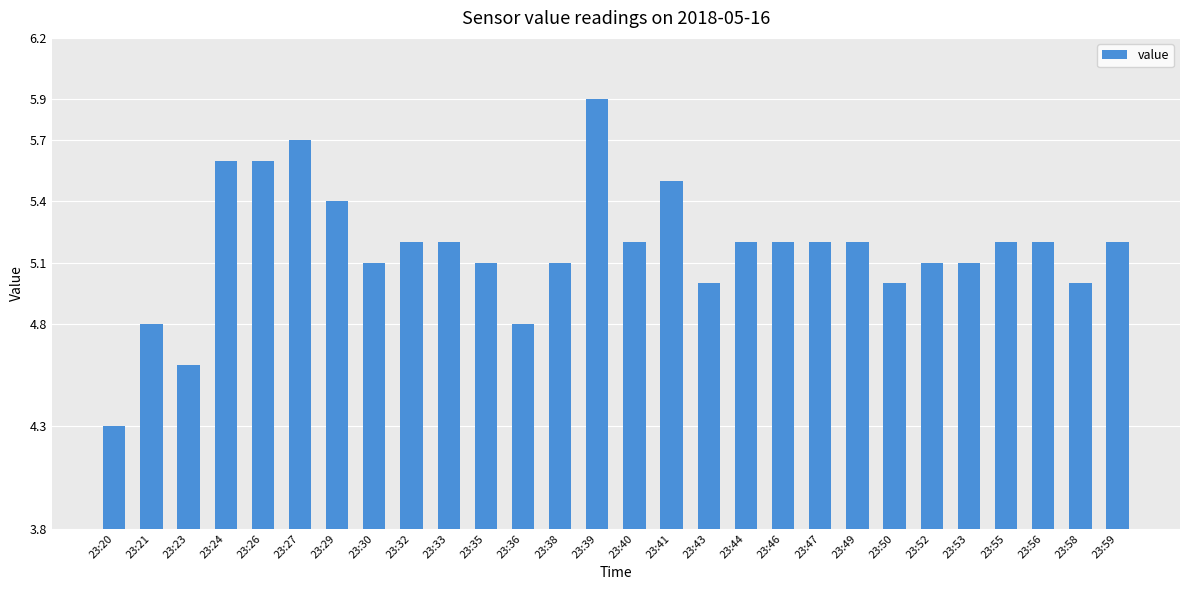

The chart shows a value of 1.4 at 23:58. True or false?

False